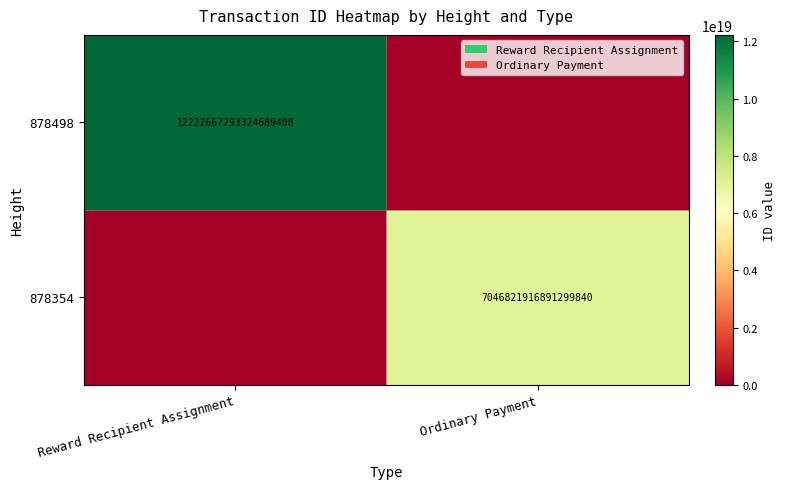

What is the total value across all series at Reward Recipient Assignment?

12222667293324689408